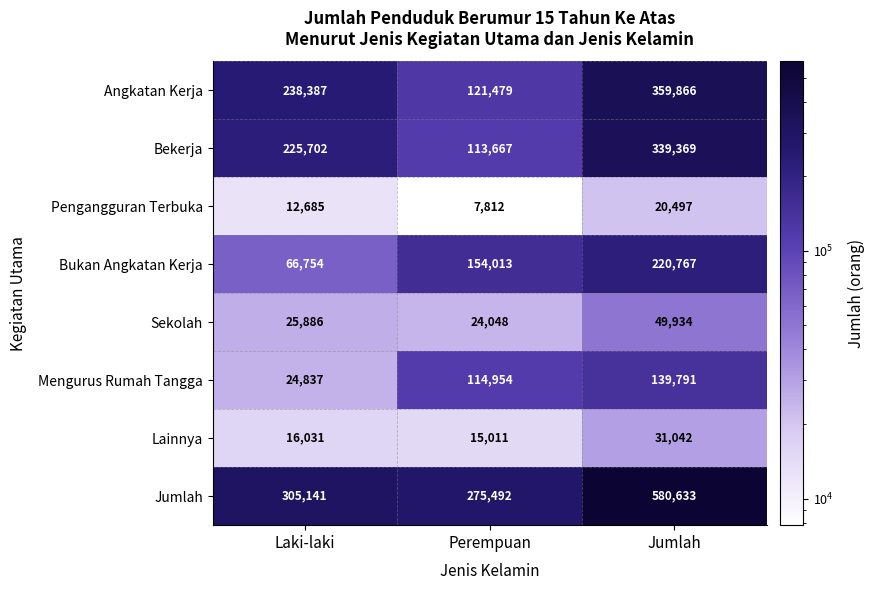

What is the difference between the second highest and minimum values in the Jumlah series?

29649